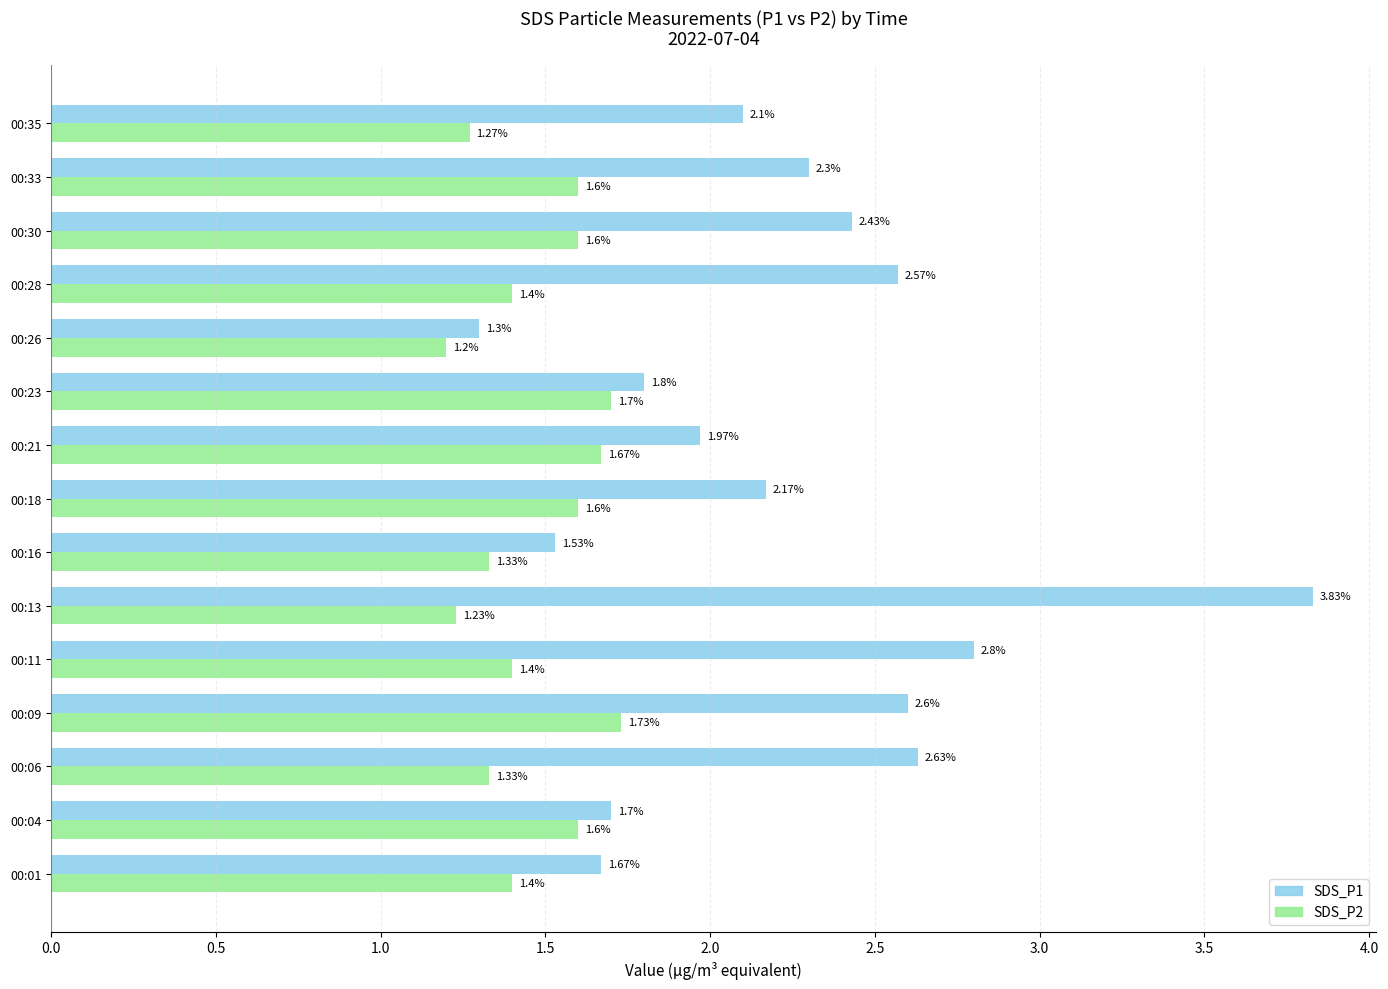

What is the difference between the maximum and minimum values in the SDS_P1 series?

2.5